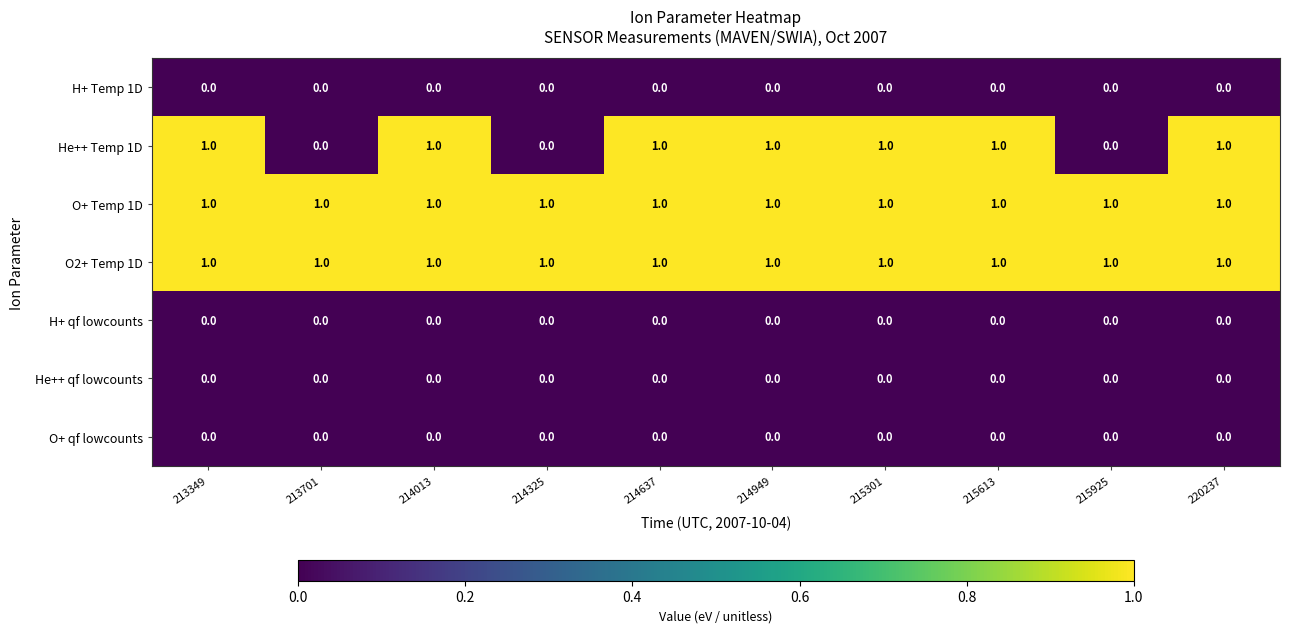

At how many categories does at least one series exceed 0?

10